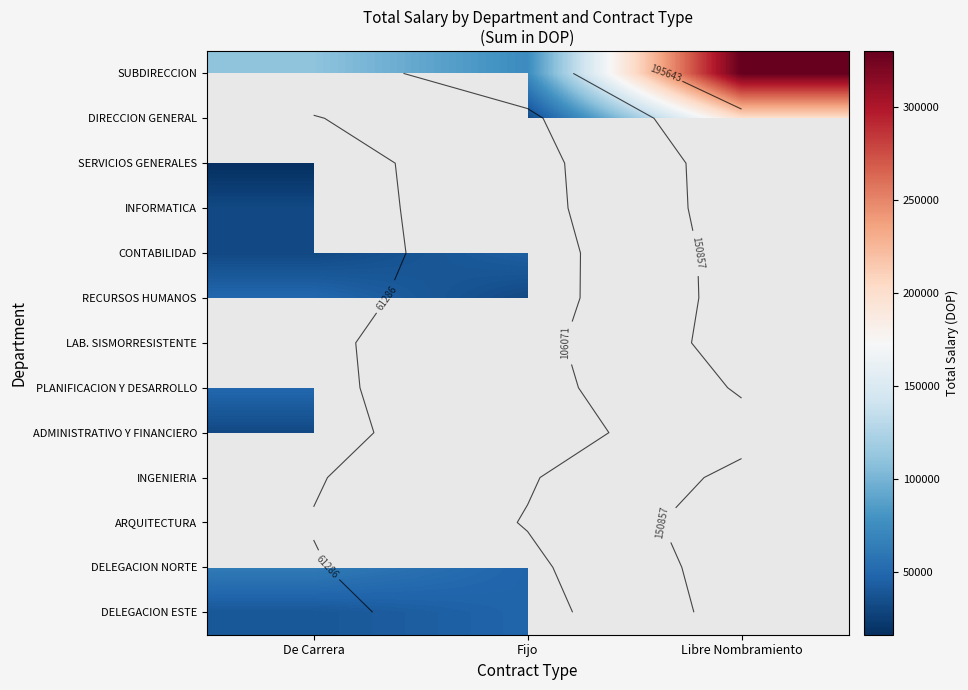

The DELEGACION ESTE series shows 48000.0 at Fijo. True or false?

True